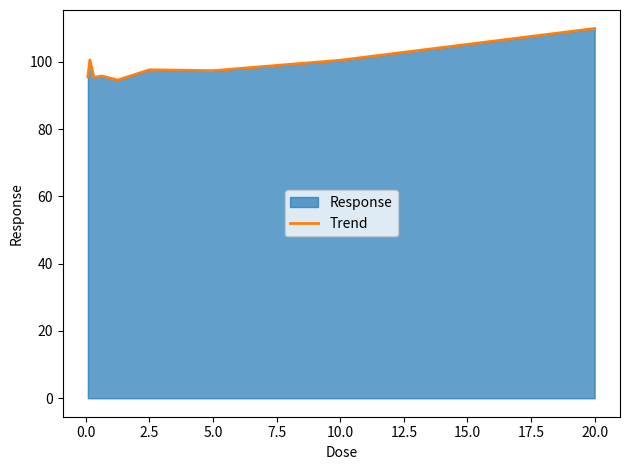

How many interior local valleys (lower than both neighbors) does the data have?

3